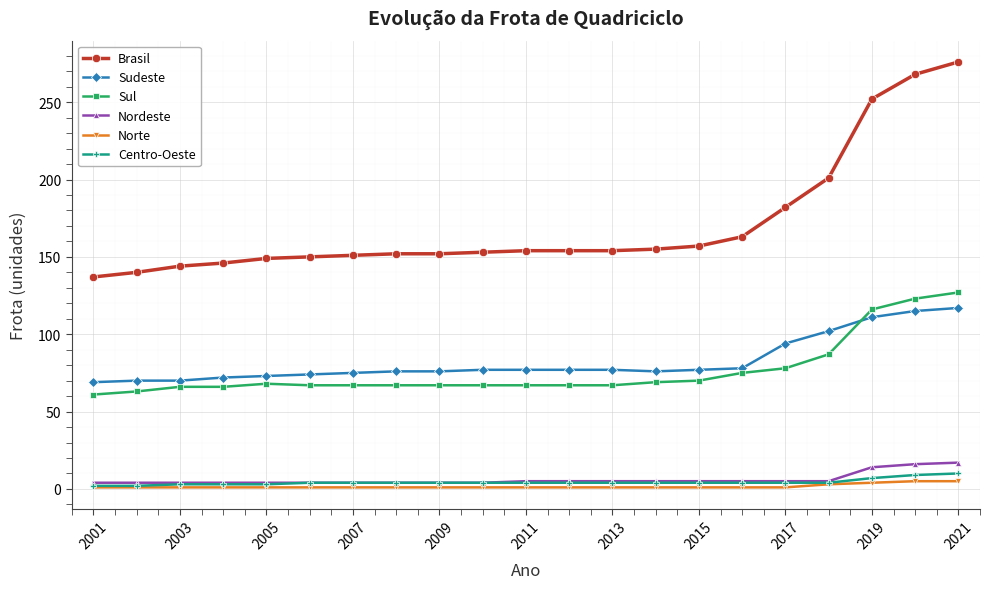

What is the maximum value for Sudeste?

117